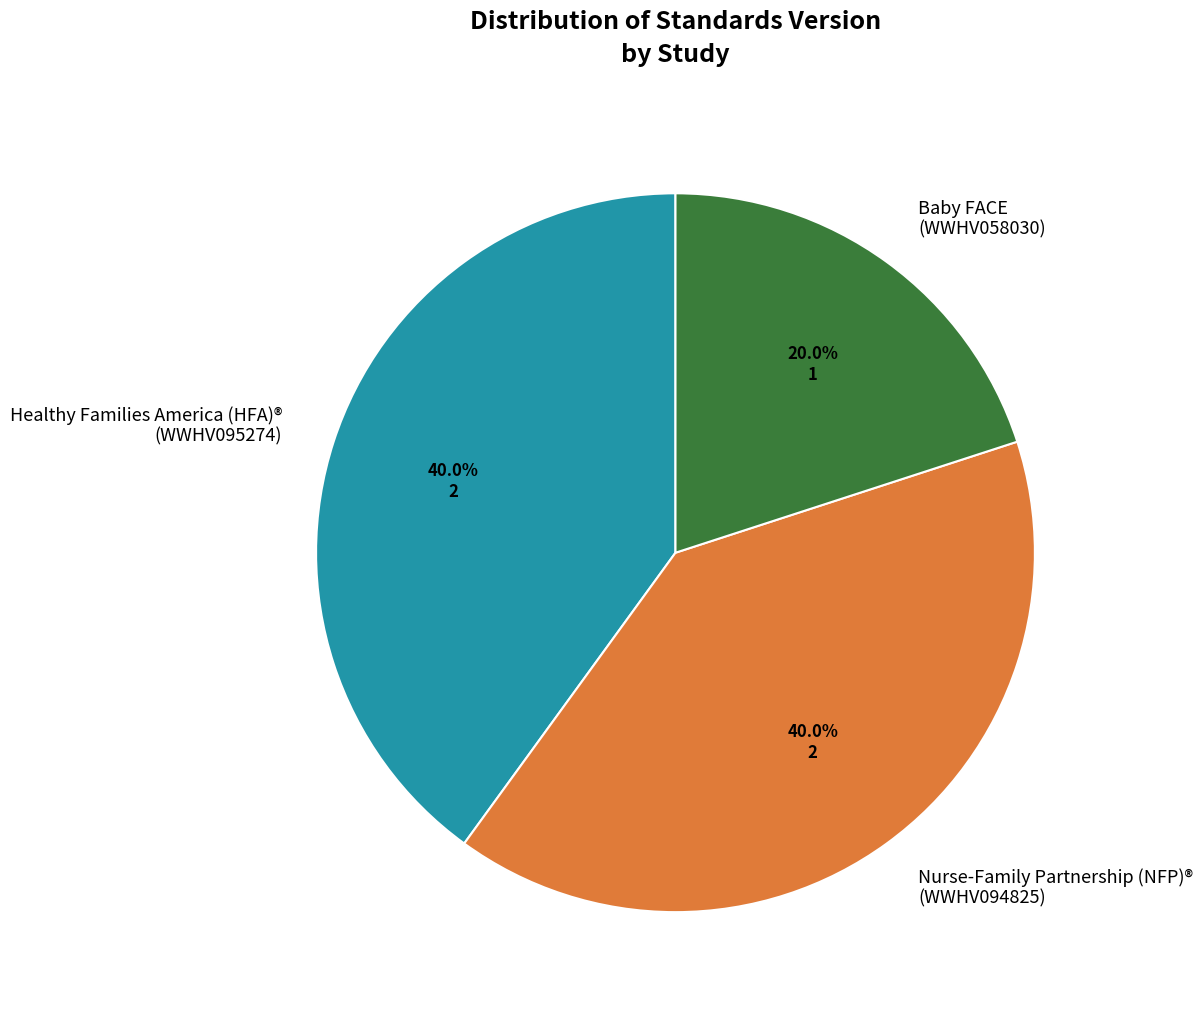

Is Healthy Families America (HFA)® (WWHV095274) the majority of the pie?

No